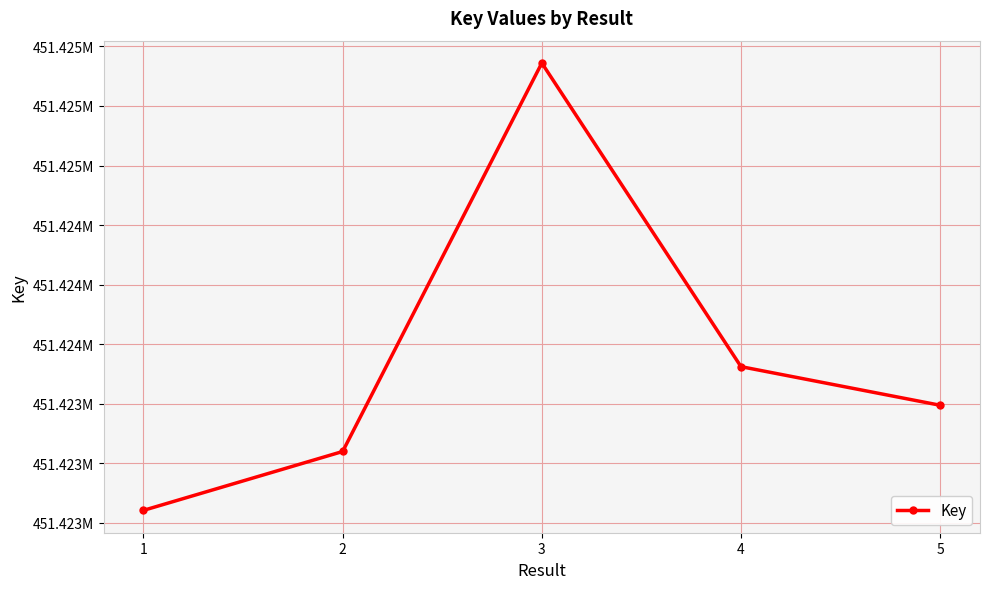

Does the chart have visible grid lines?

Yes